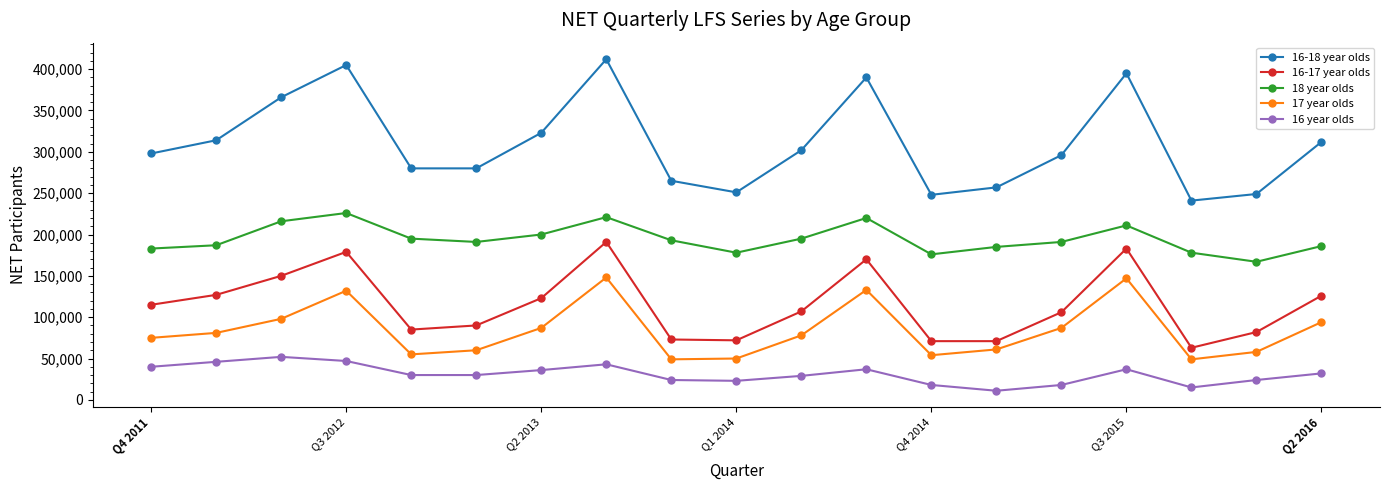

True or false: 18 year olds has more than 1 interior local peaks.

True